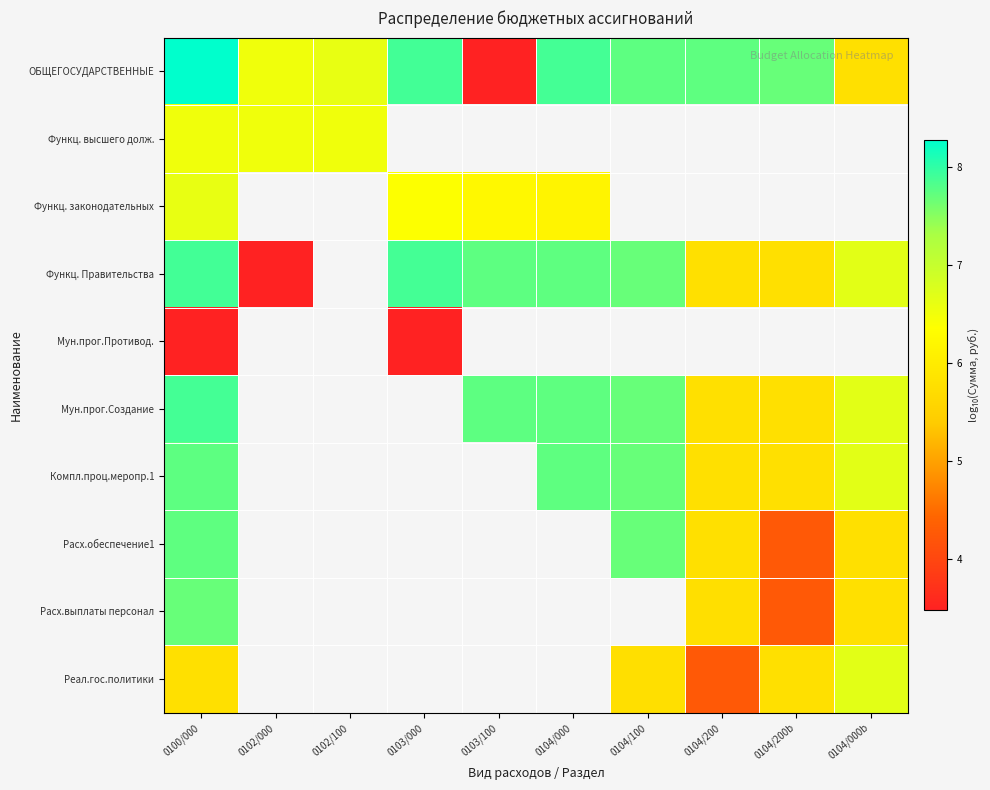

How many data points in ОБЩЕГОСУДАРСТВЕННЫЕ are less than 7?

4